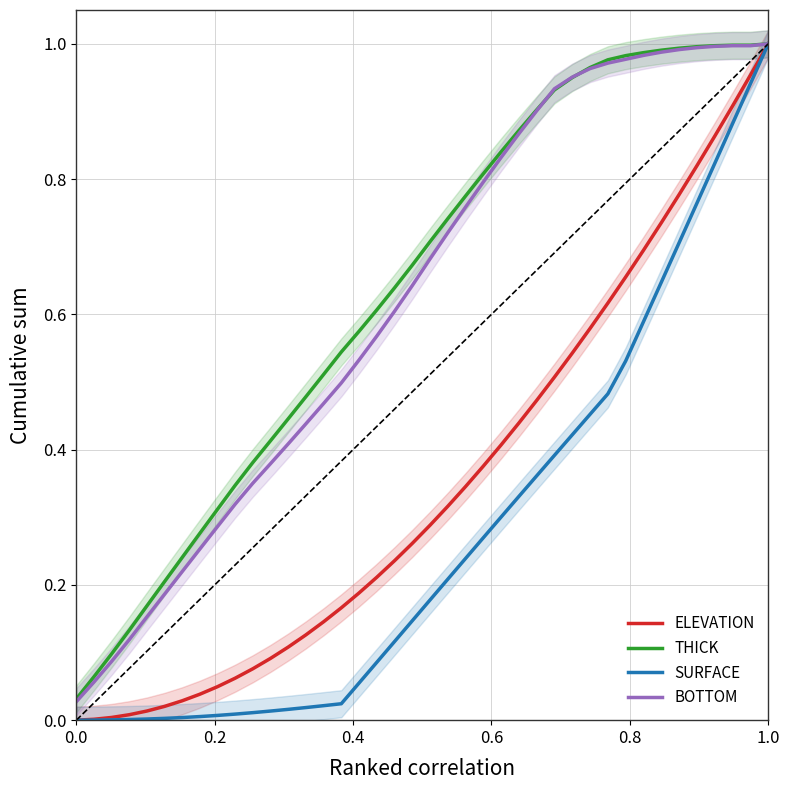

Count the number of data series in this chart.

4